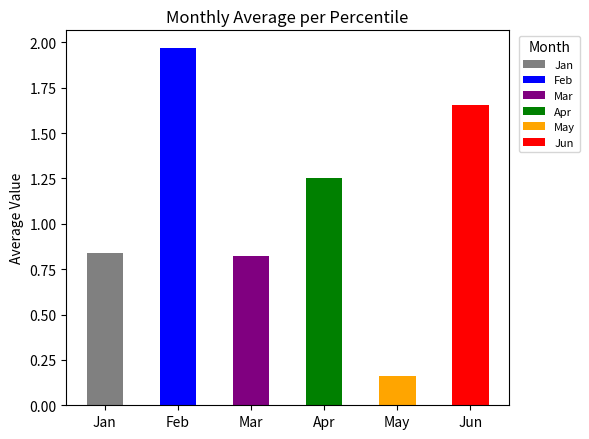

How many series are shown in this chart?

1